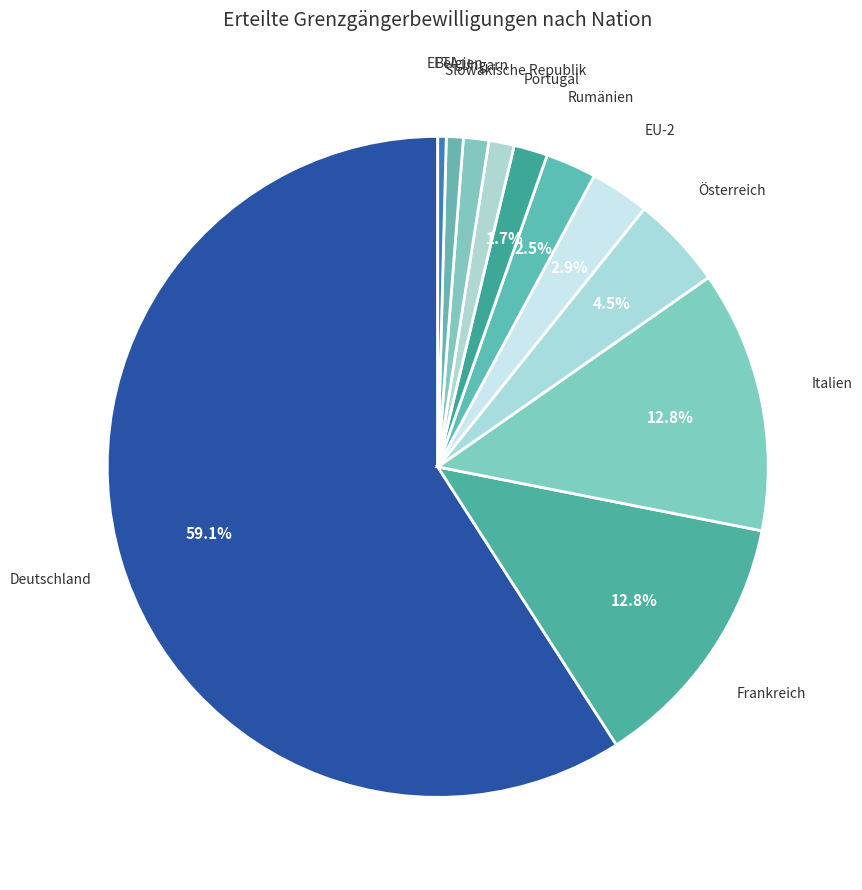

Rank the categories by value from highest to lowest.

Deutschland, Frankreich, Italien, Österreich, EU-2, Rumänien, Portugal, Slowakische Republik, Ungarn, Belgien, EFTA